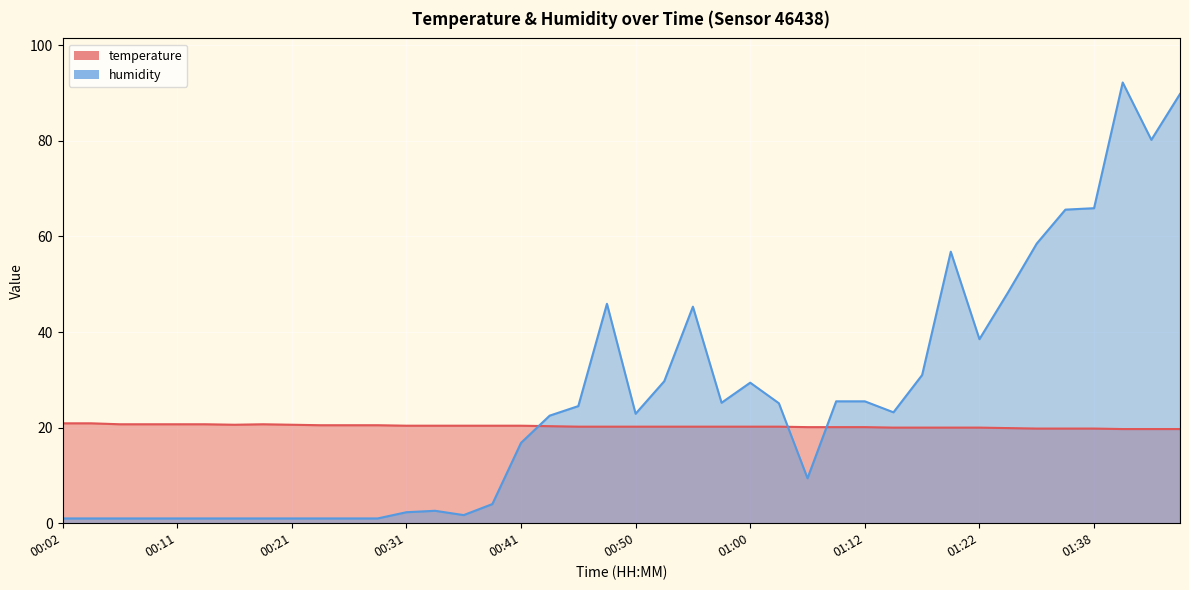

The value of temperature at 00:45 is 20.2. True or false?

True